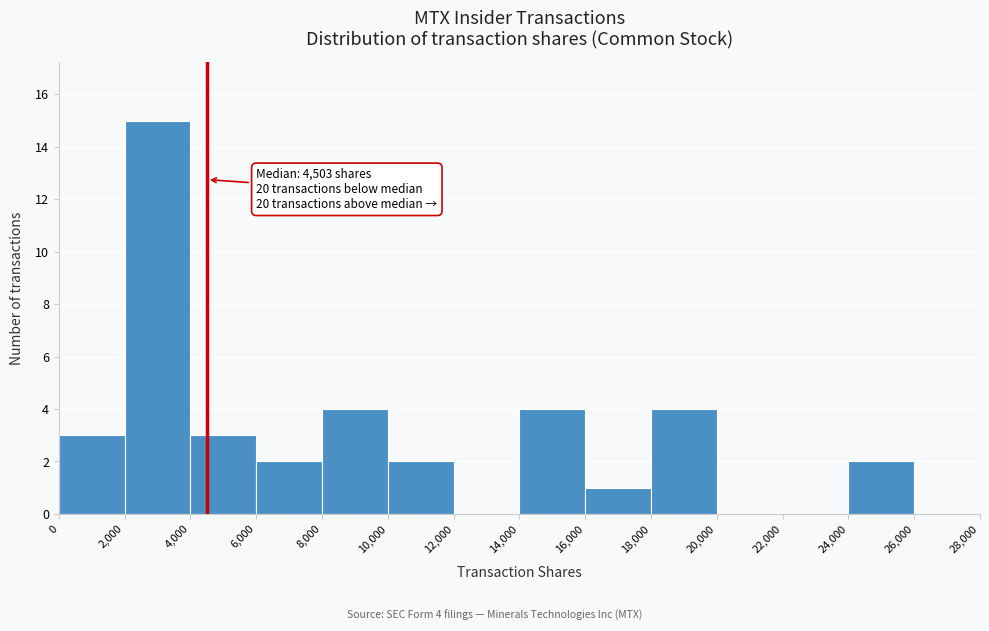

Over which range of the x-axis is the bar tallest?

2,000 to 4,000